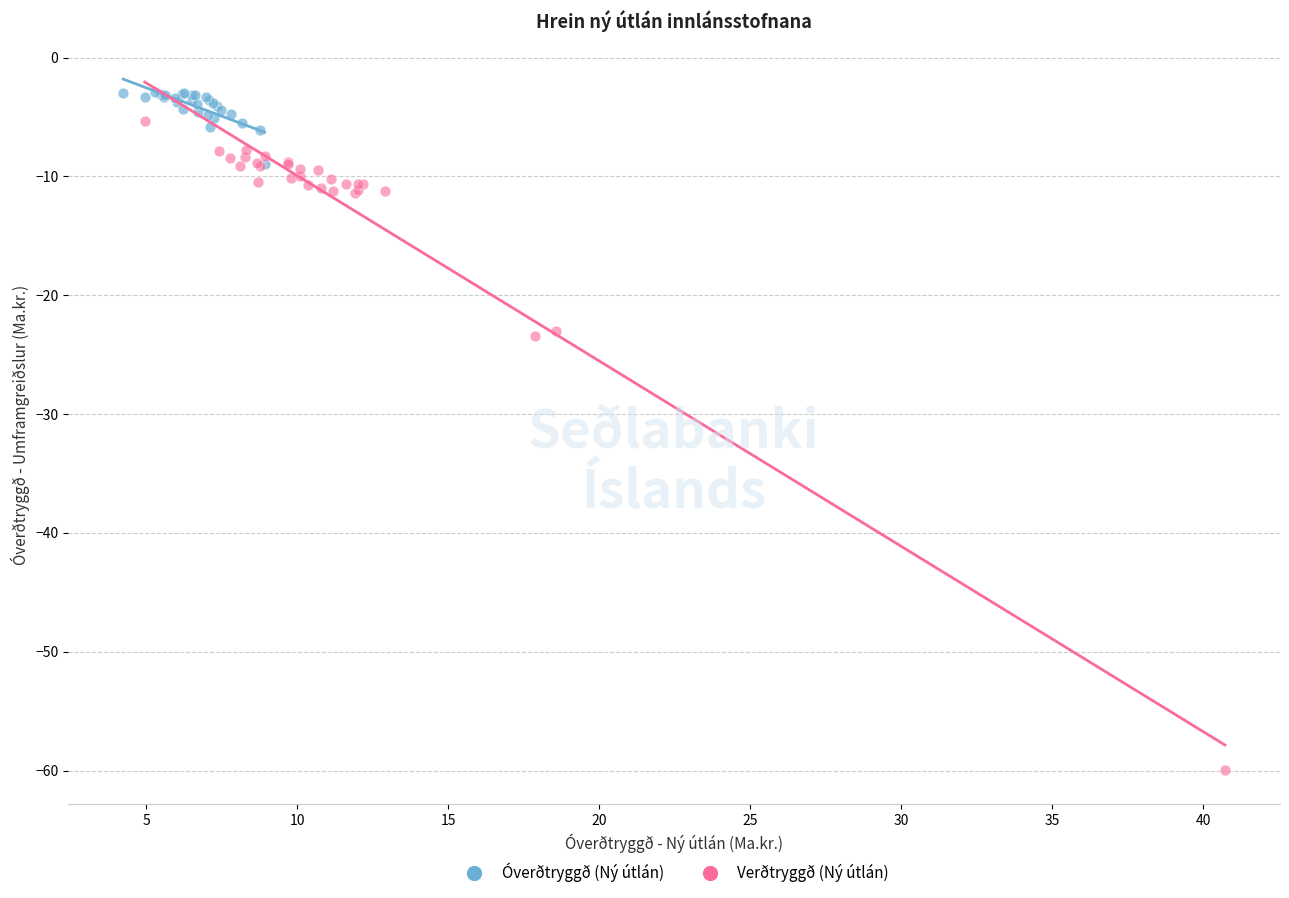

Which series has the widest spread of Y values?

Verðtryggð (Ný útlán)